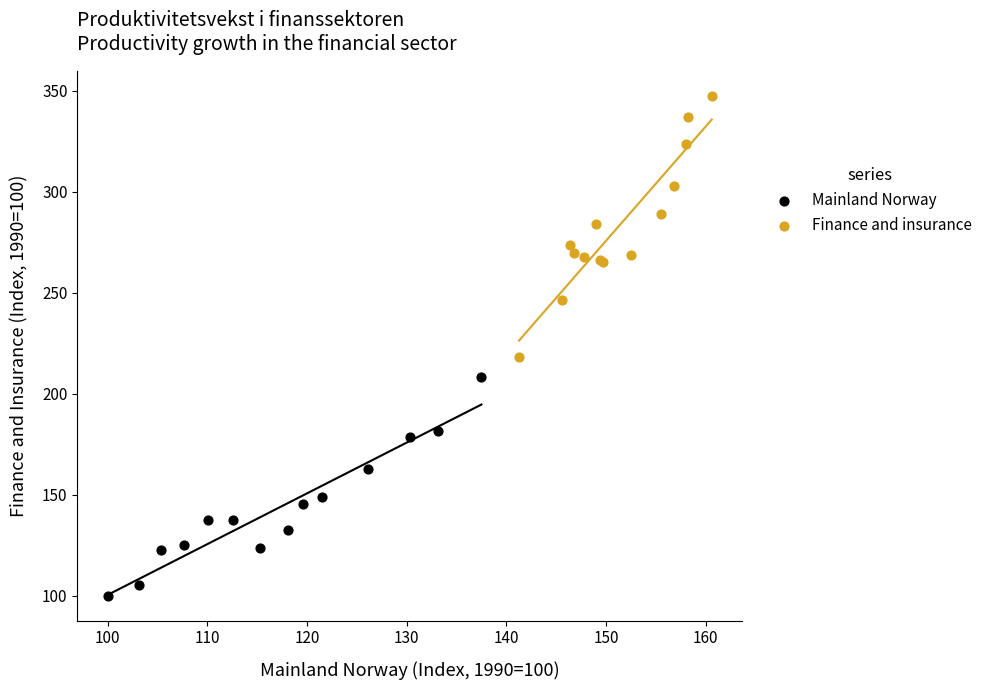

Which series contains the highest Y value?

Finance and insurance